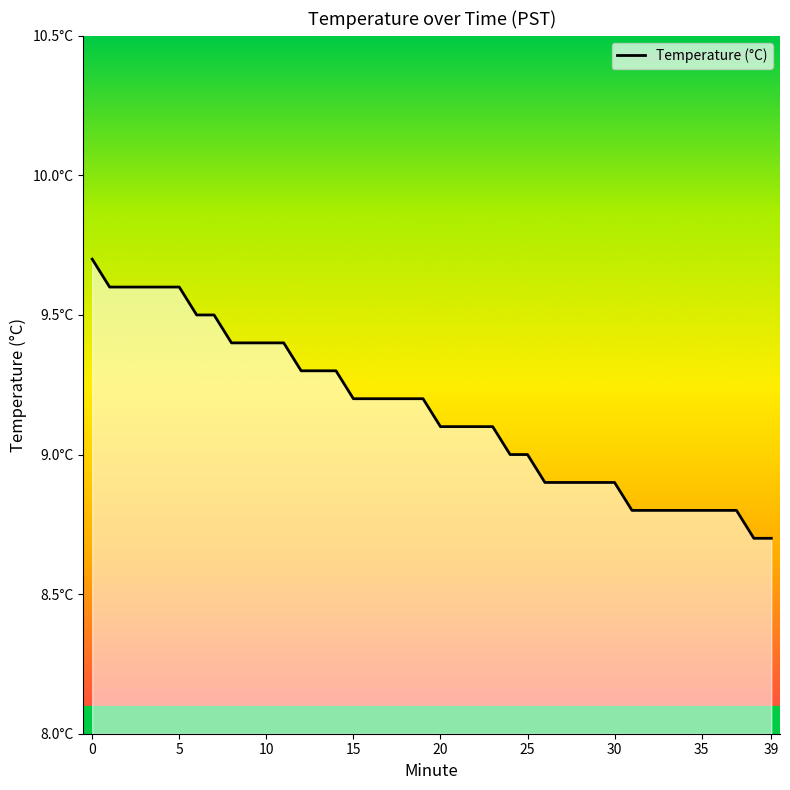

What is the average value?

9.2